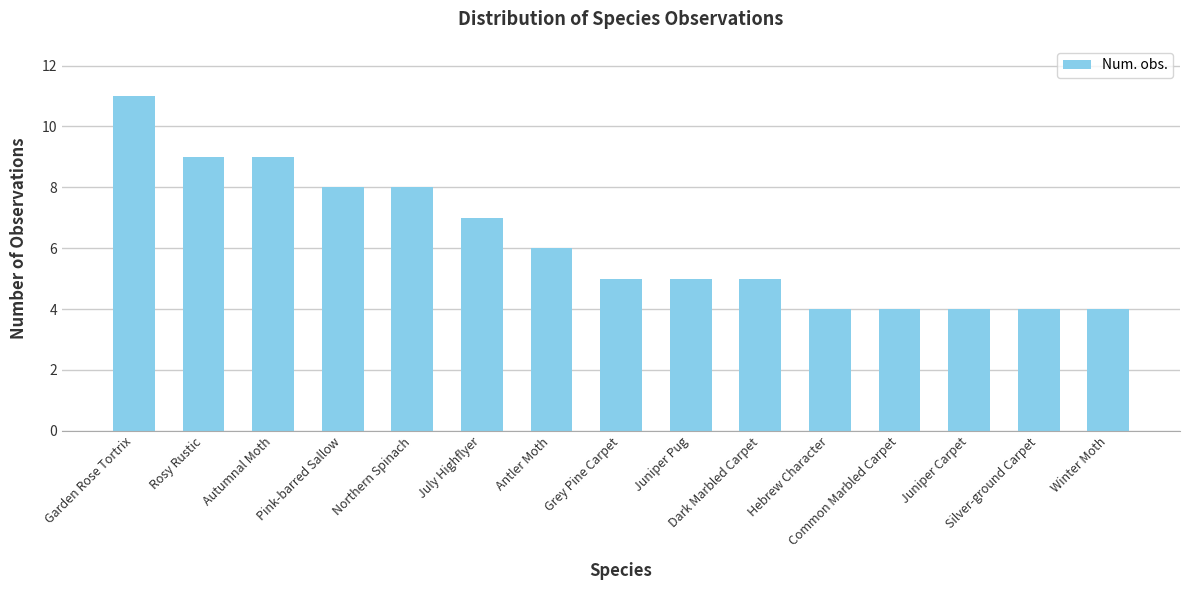

What position from the right is Rosy Rustic?

14